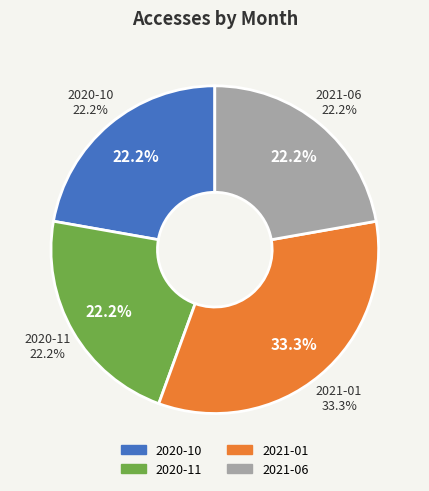

Is 2021-01 the majority of the pie?

No